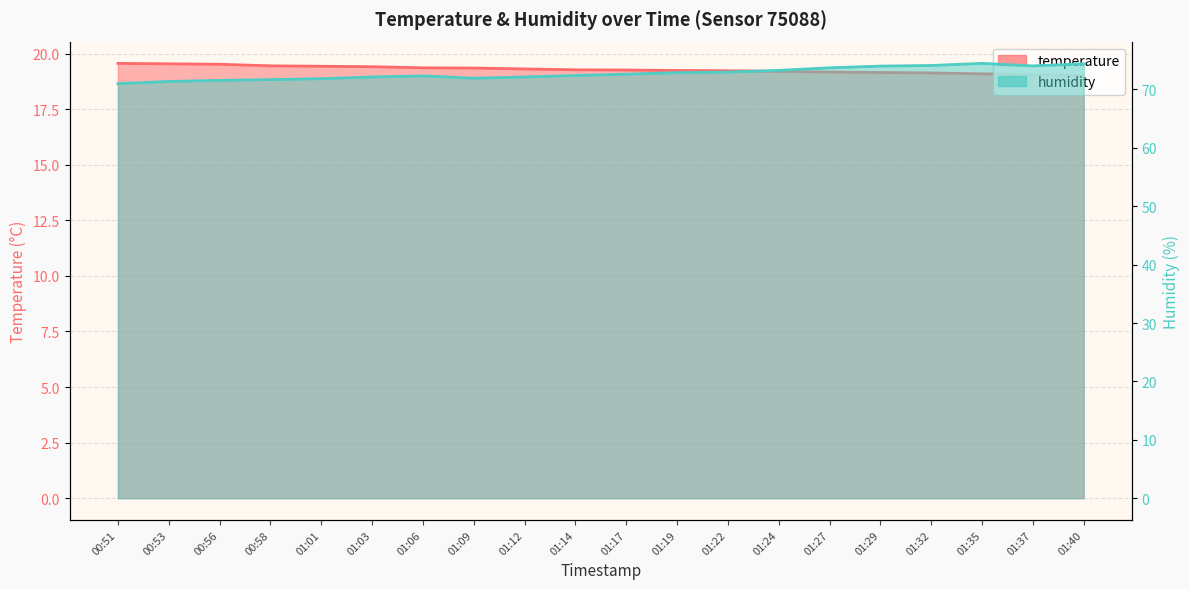

Which series has the largest total across all categories?

humidity